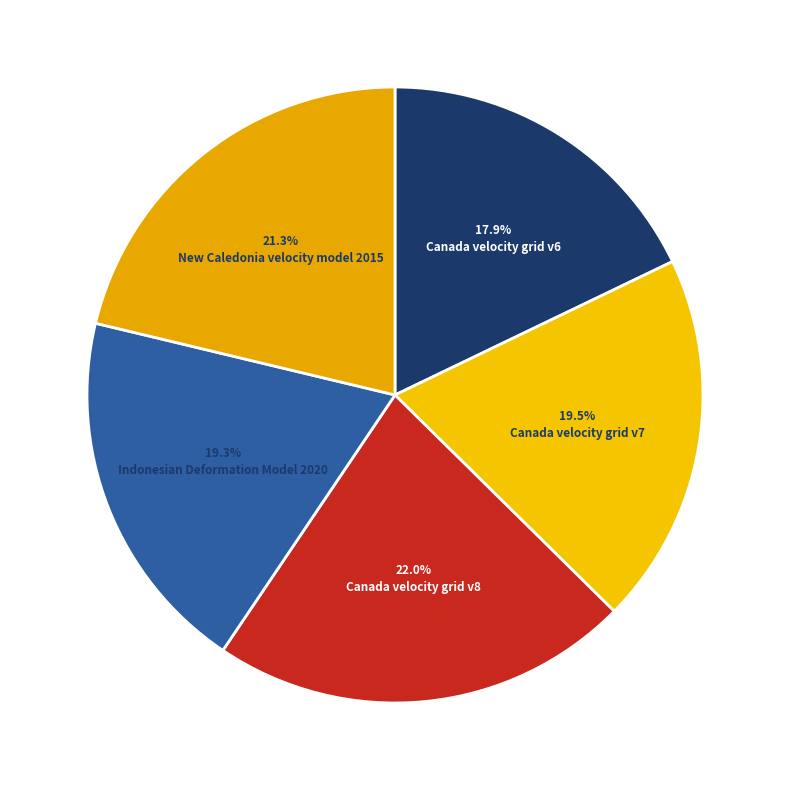

Rank the categories by value from lowest to highest.

Canada velocity grid v6, Indonesian Deformation Model 2020, Canada velocity grid v7, New Caledonia velocity model 2015, Canada velocity grid v8